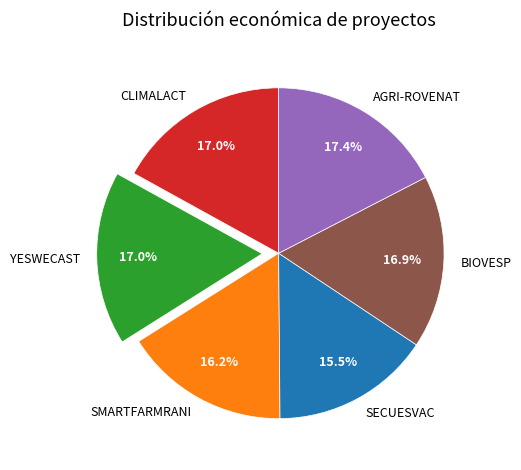

Which slice is the smallest?

SECUESVAC